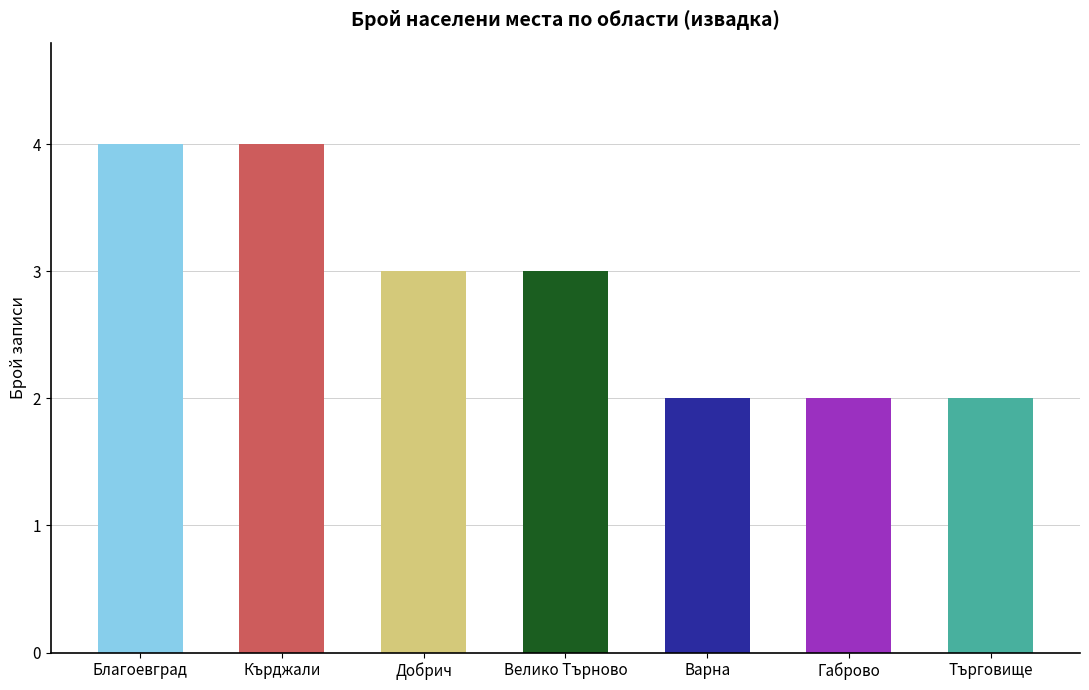

What is the maximum value shown in the chart?

4